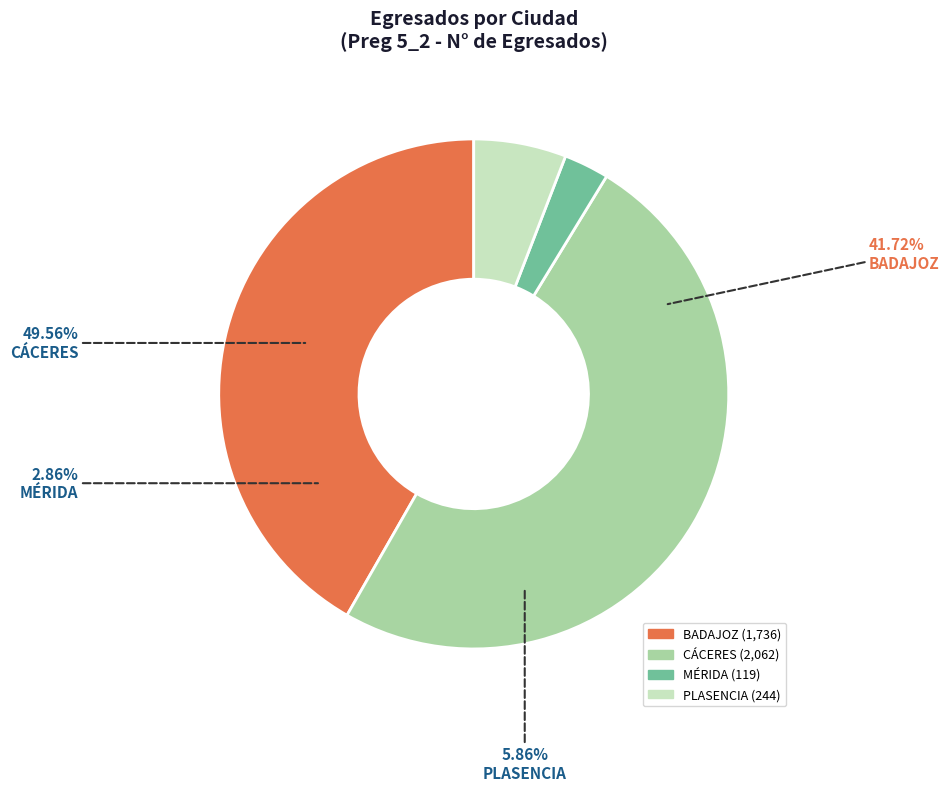

What percentage is the PLASENCIA slice, to the nearest percent?

6%